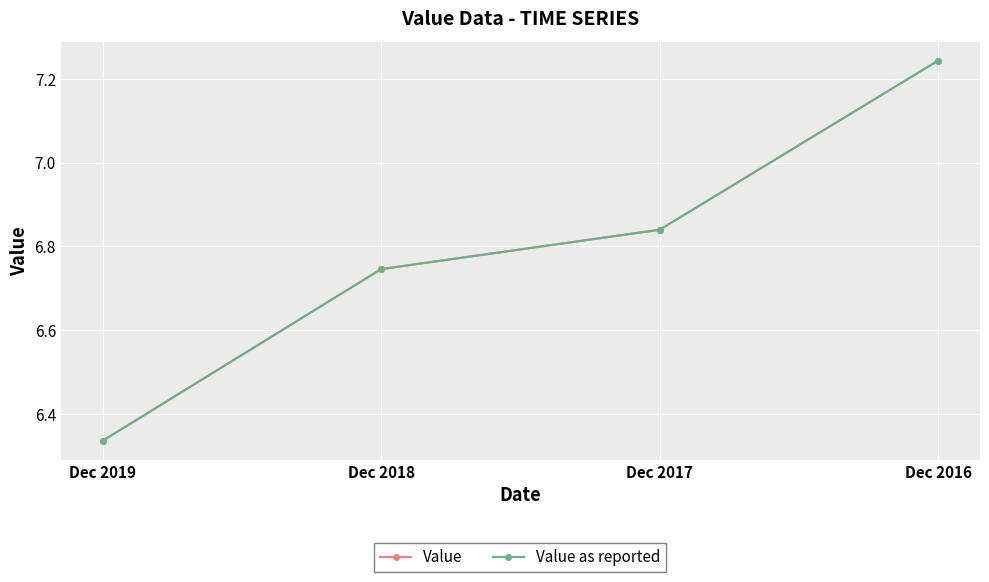

The value of Value as reported at Dec 2016 is 3.9. True or false?

False